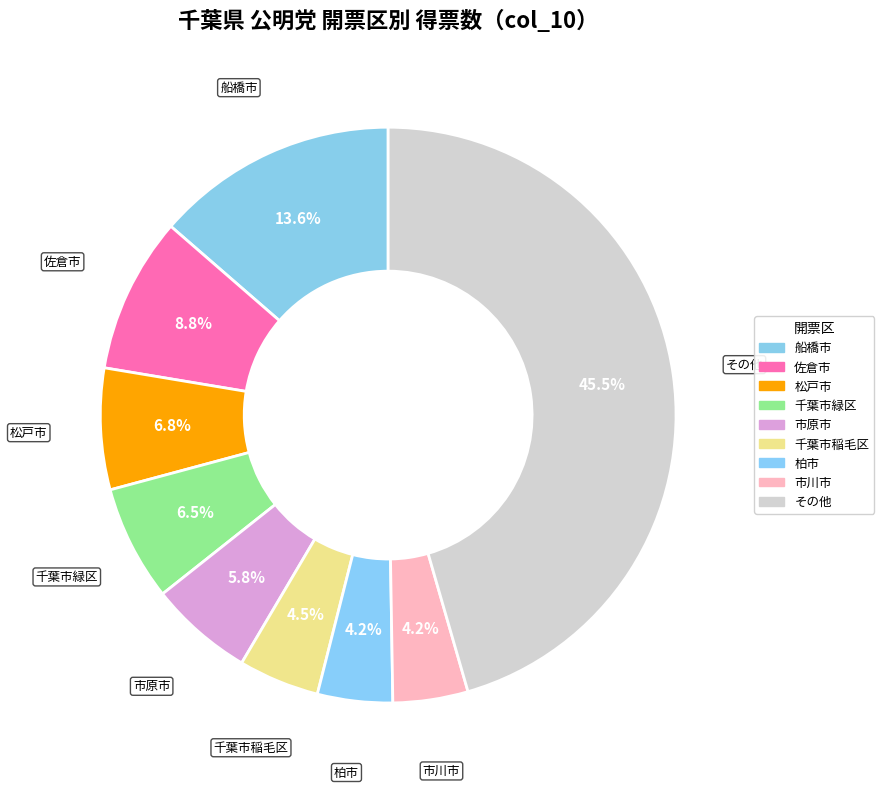

How many segments does this pie chart have?

9